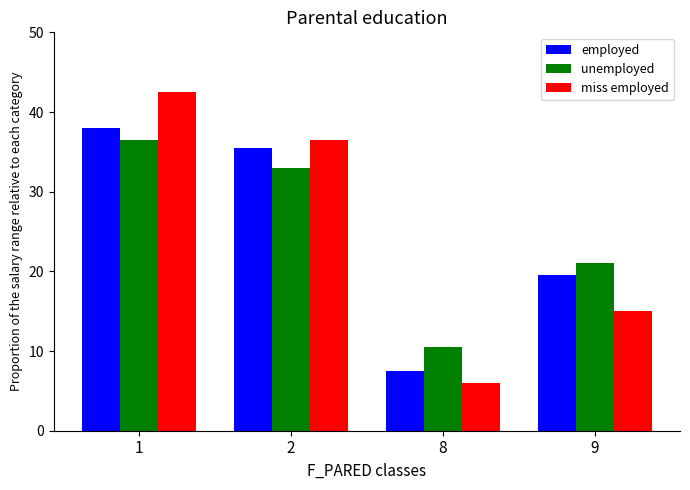

At which label is employed closest to 22?

9